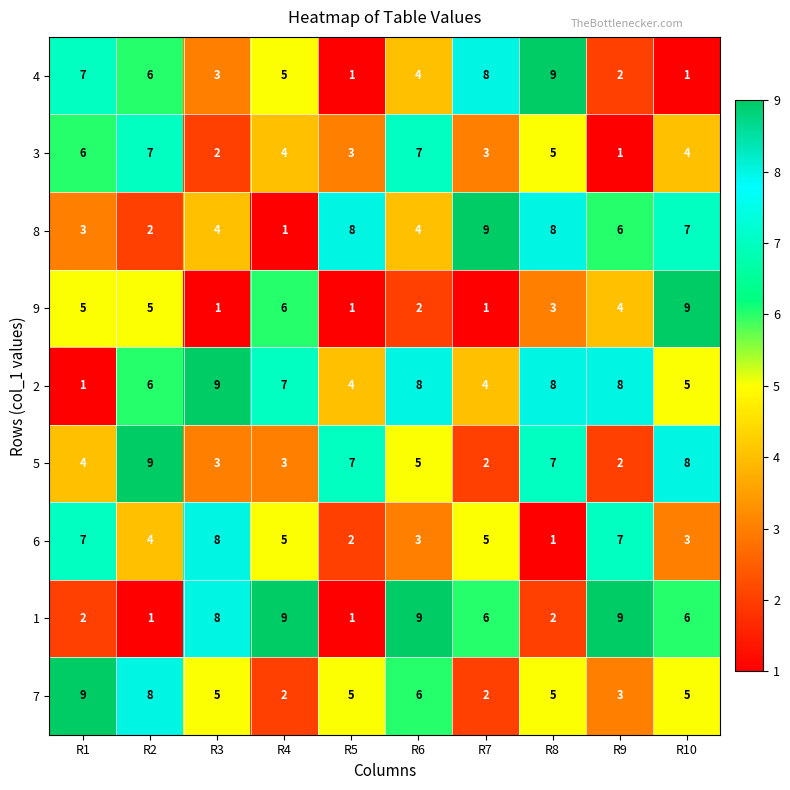

What is the average value of the 9 series?

4